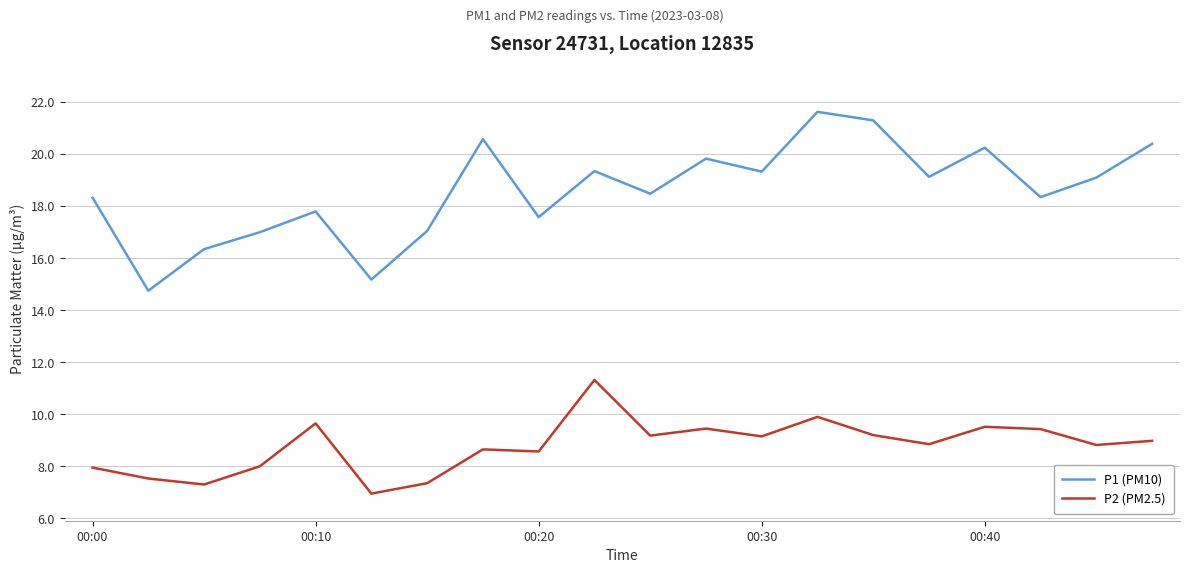

What is the maximum value for P1 (PM10)?

21.6